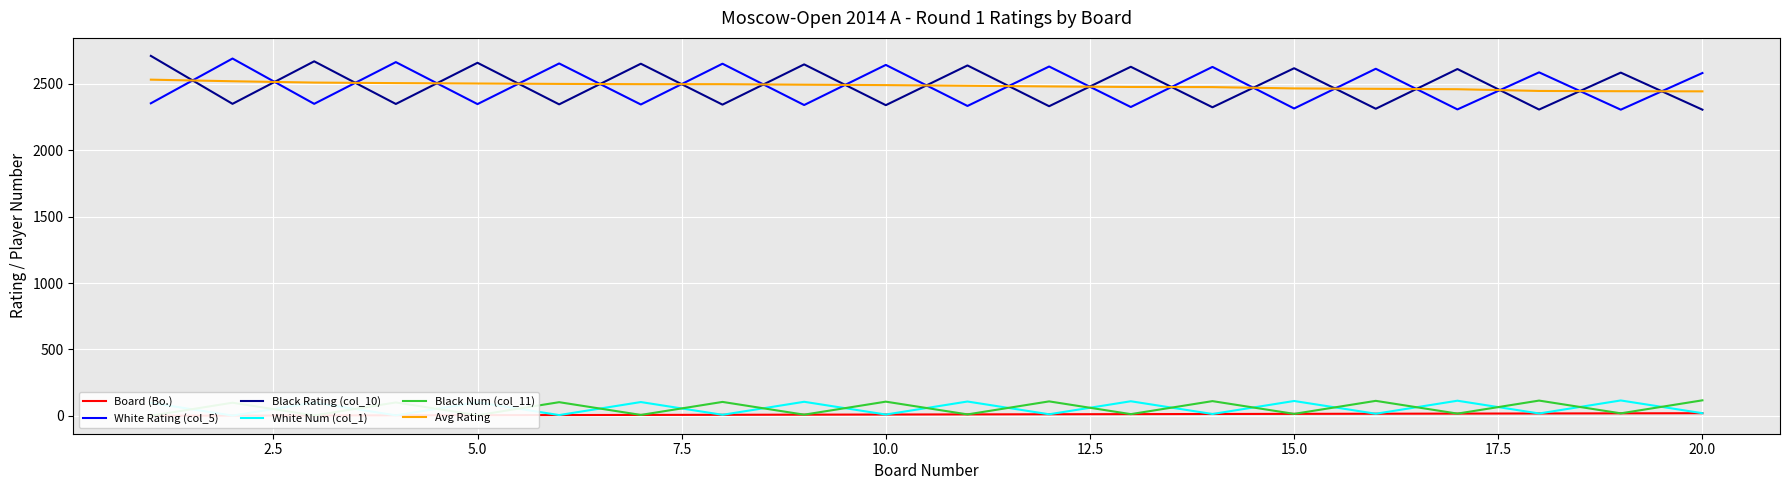

How many categories are shown in the chart?

20